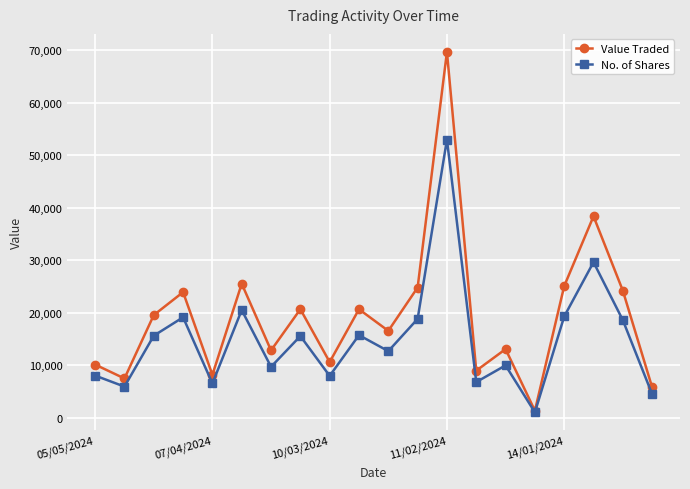

How many lines are shown in the chart?

2